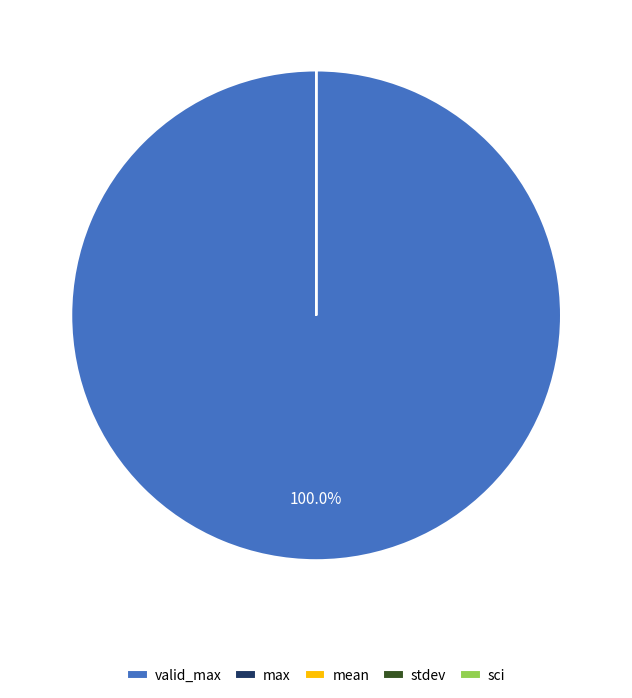

Does any single category account for the majority?

Yes